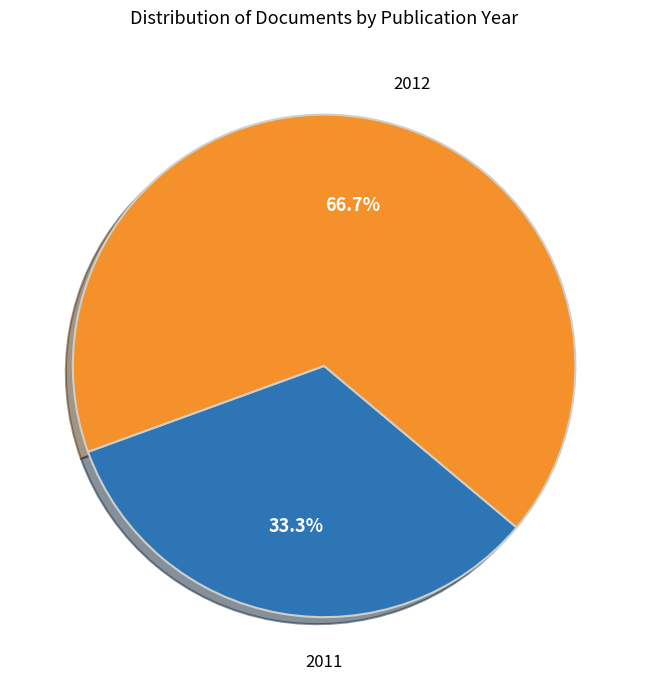

How many slices are in this pie chart?

2